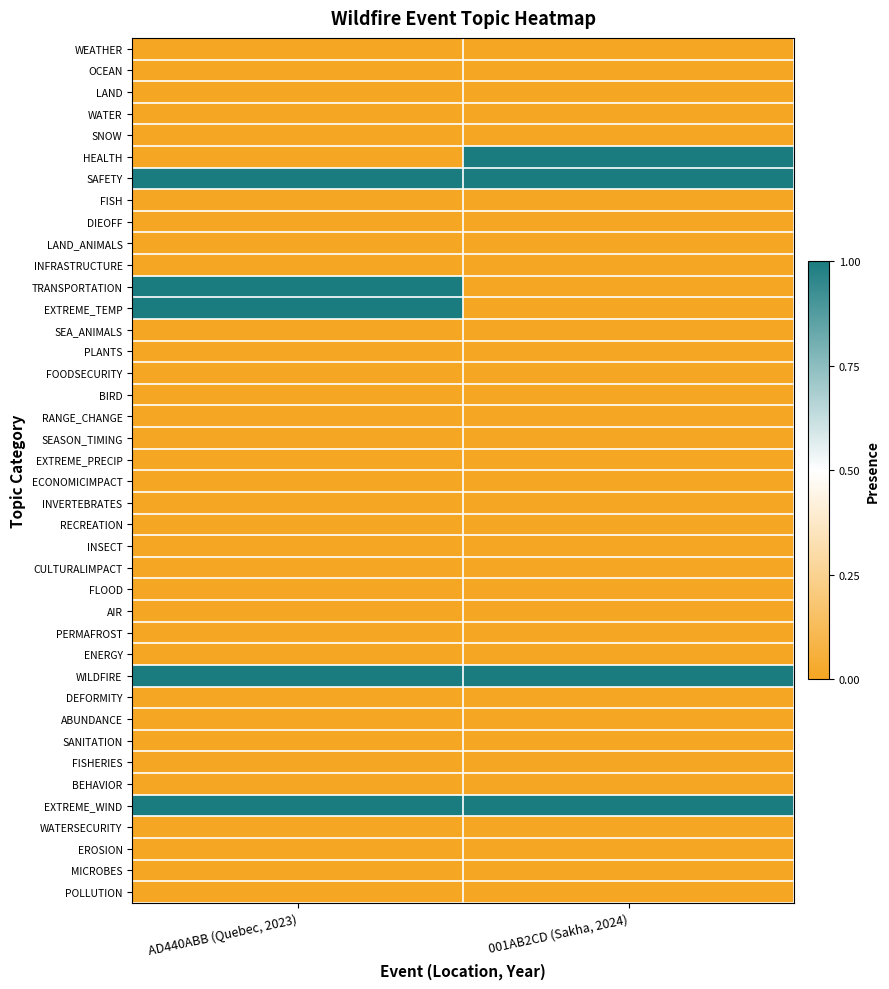

At how many categories does at least one series exceed 0?

2